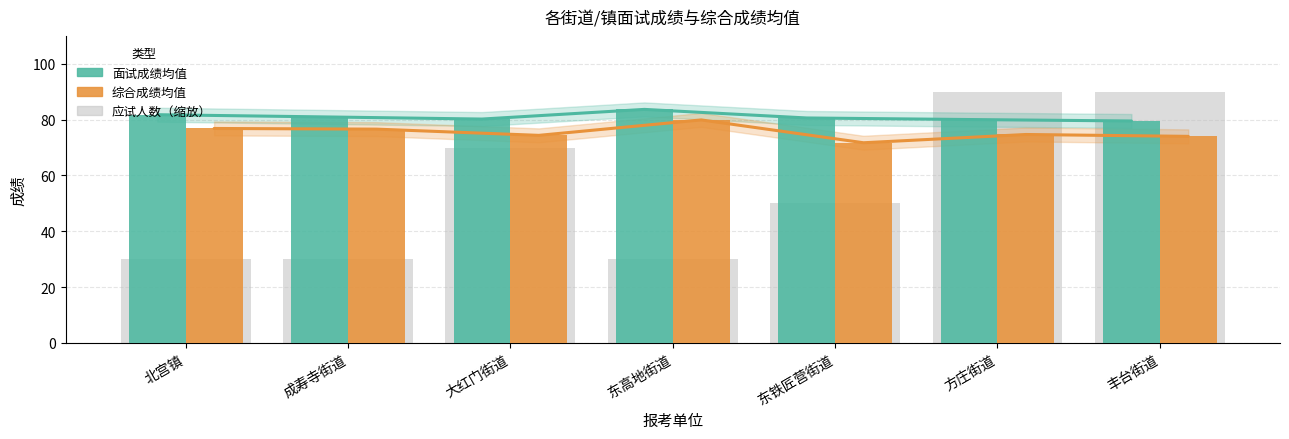

True or false: 应试人数（缩放） has a value of 47.7 at 北宫镇.

False